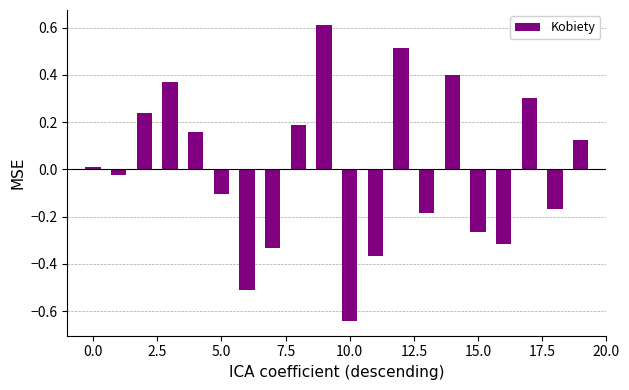

What is the difference between the maximum and second lowest values?

1.1